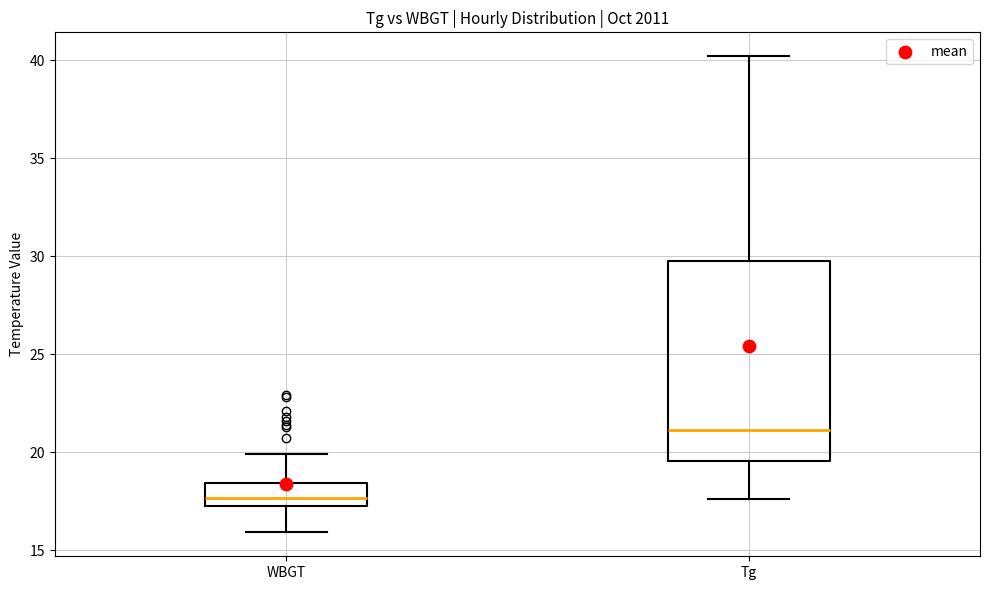

Reading left to right, transcribe this box plot: for each box, give where its median line is, the range the box spans, and where its two whiskers end, as read against the y-axis. The values are not printed on the chart, so give them approximately, as read against the axis.

WBGT: median 17.5 (just above the box's lower edge), box 17.5 to 18.5, whiskers 16.0 to 20.0
Tg: median 21.0, box 19.5 to 29.5, whiskers 17.5 to 40.0